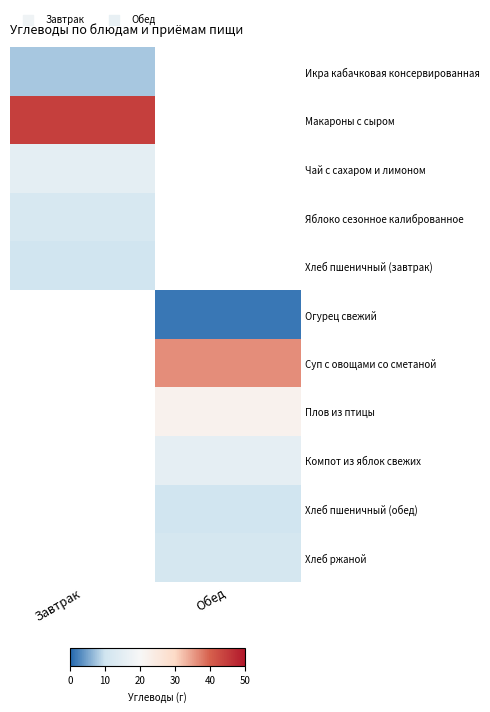

What is the minimum value for Макароны с сыром?

44.5